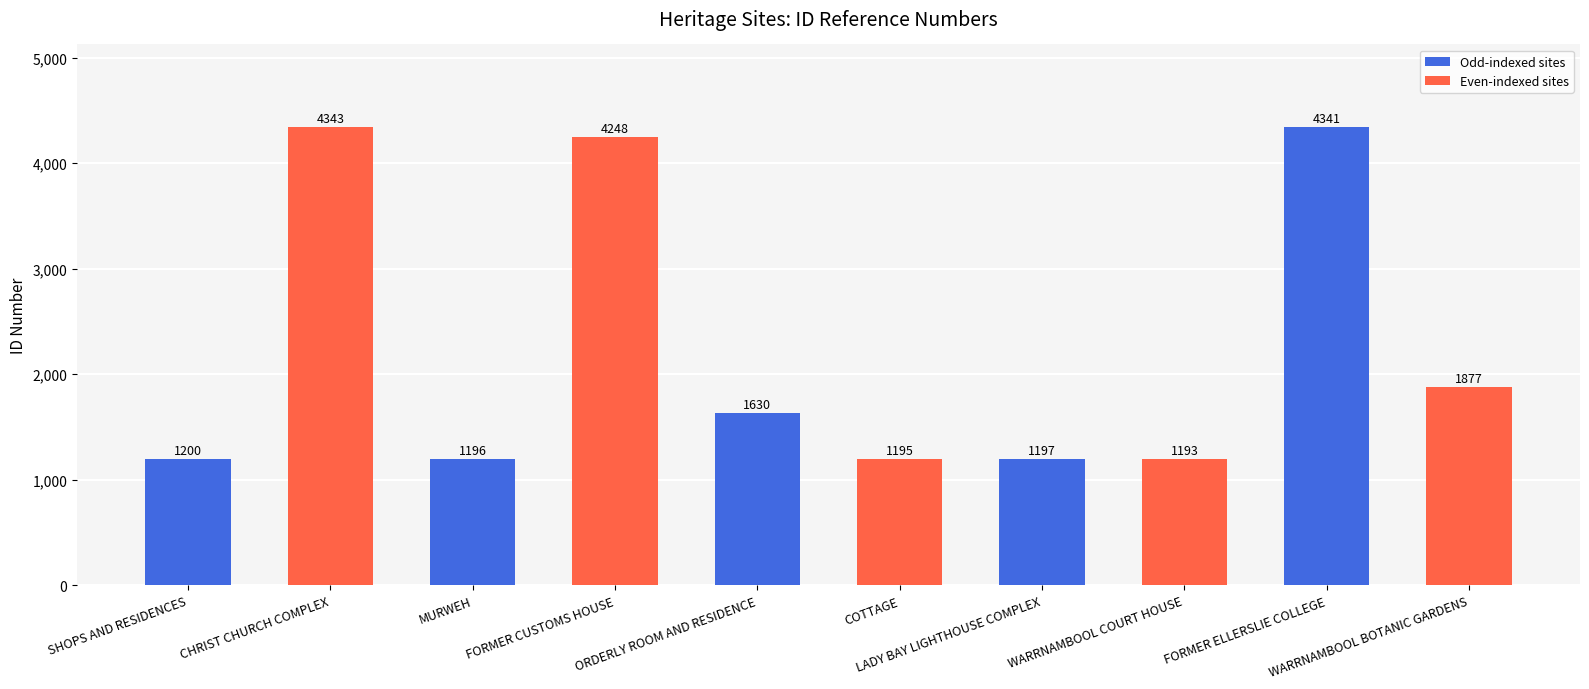

What is the smallest value displayed?

1193